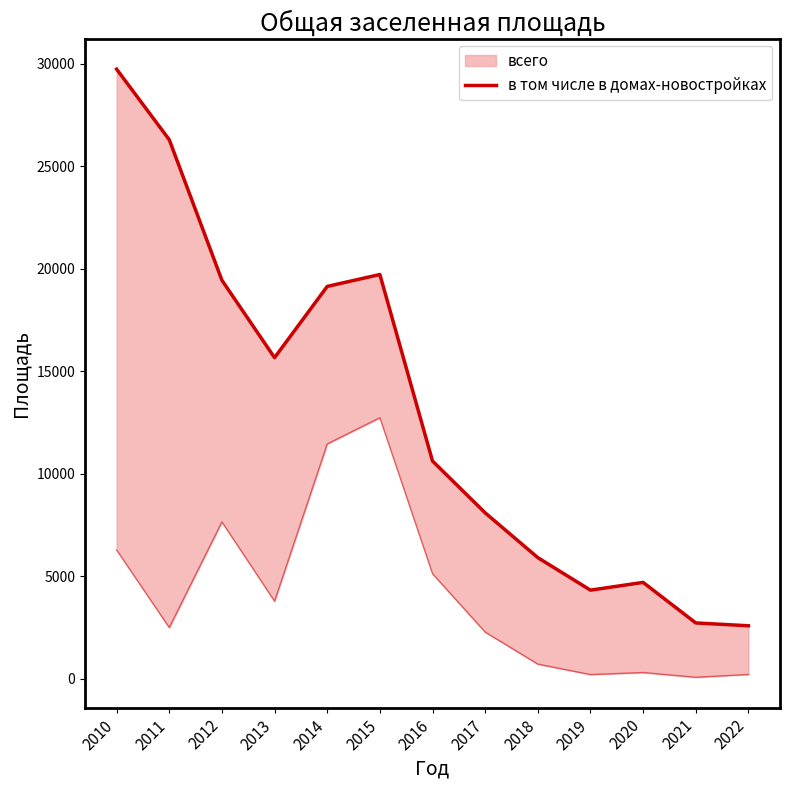

What is the value of the 1st point from the left?

29725.0